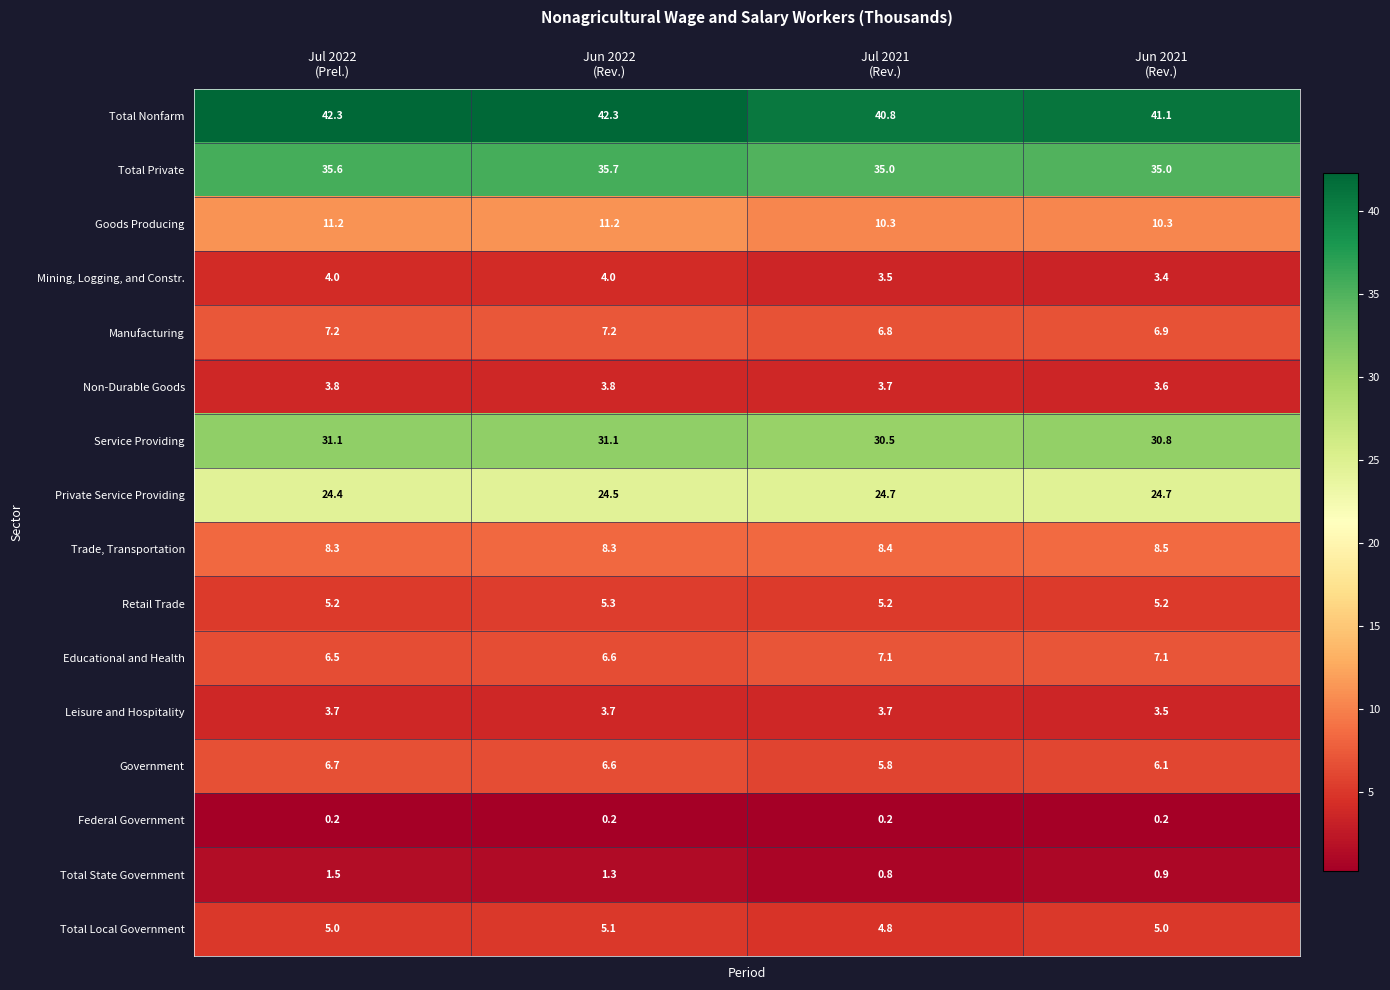

What is the highest value of the Retail Trade series?

5.3